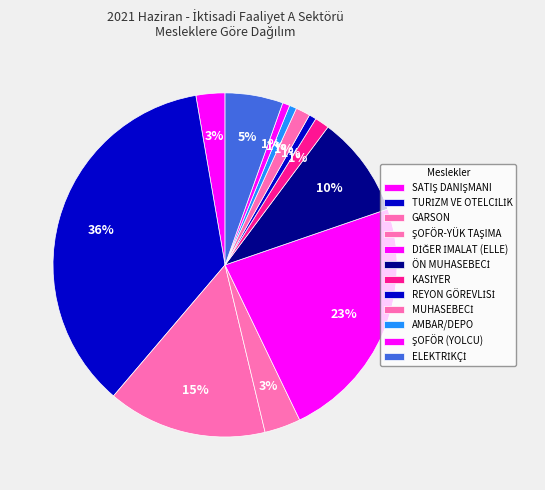

To the nearest percent, what percentage of the pie is ŞOFÖR (YOLCU)?

1%